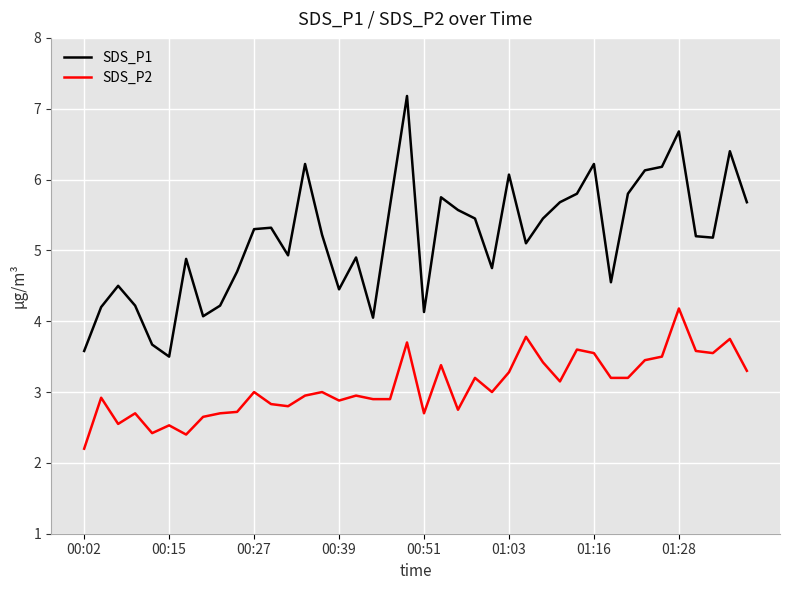

Rank the series by their maximum value, from lowest to highest.

SDS_P2, SDS_P1